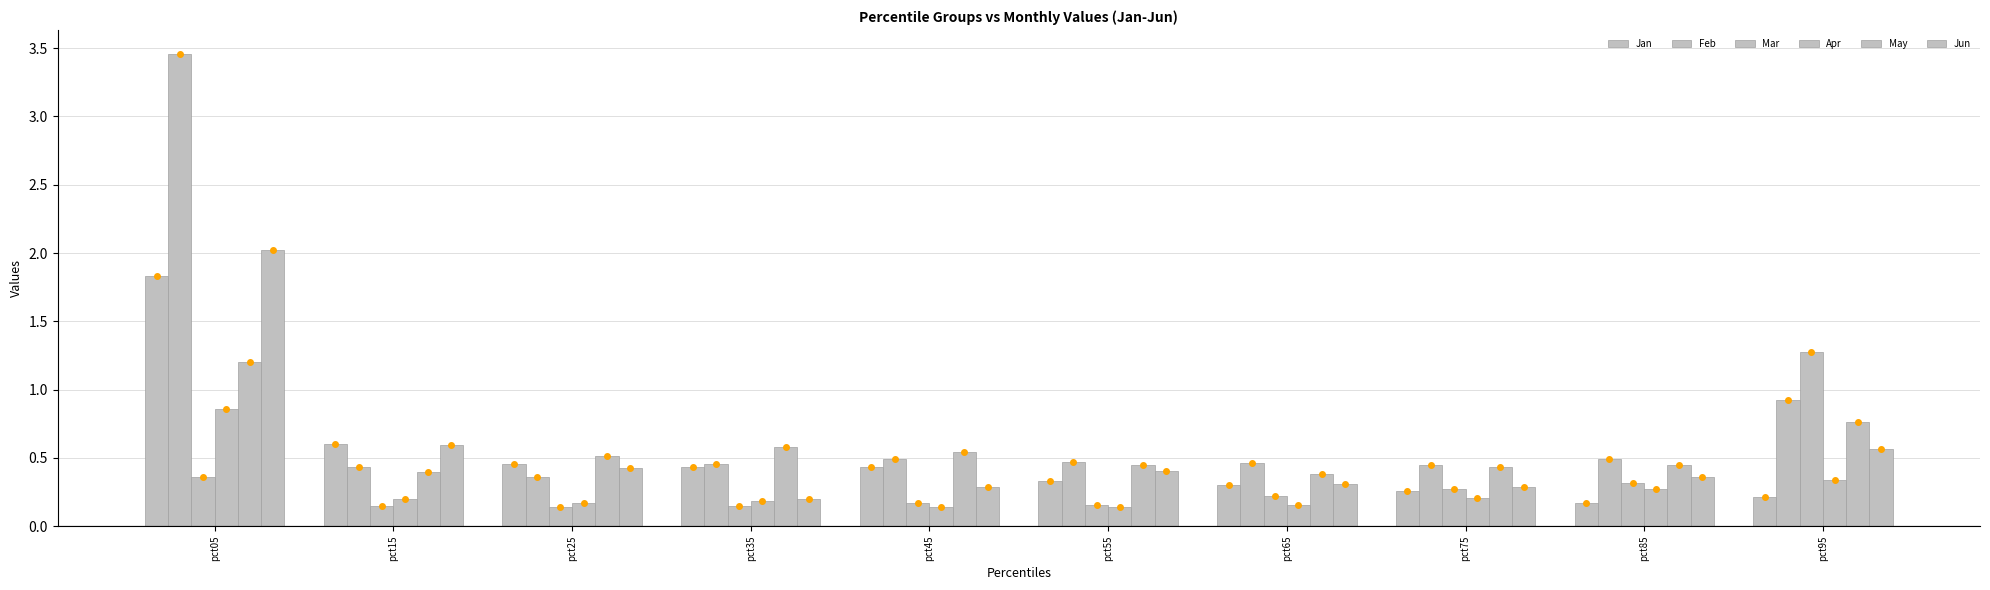

How many bars are there in total?

60